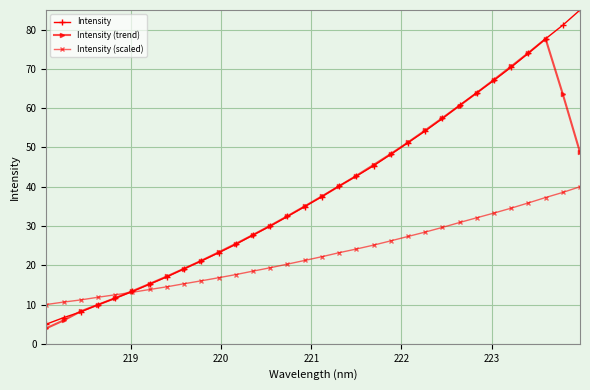

Count the number of categories in the chart.

32